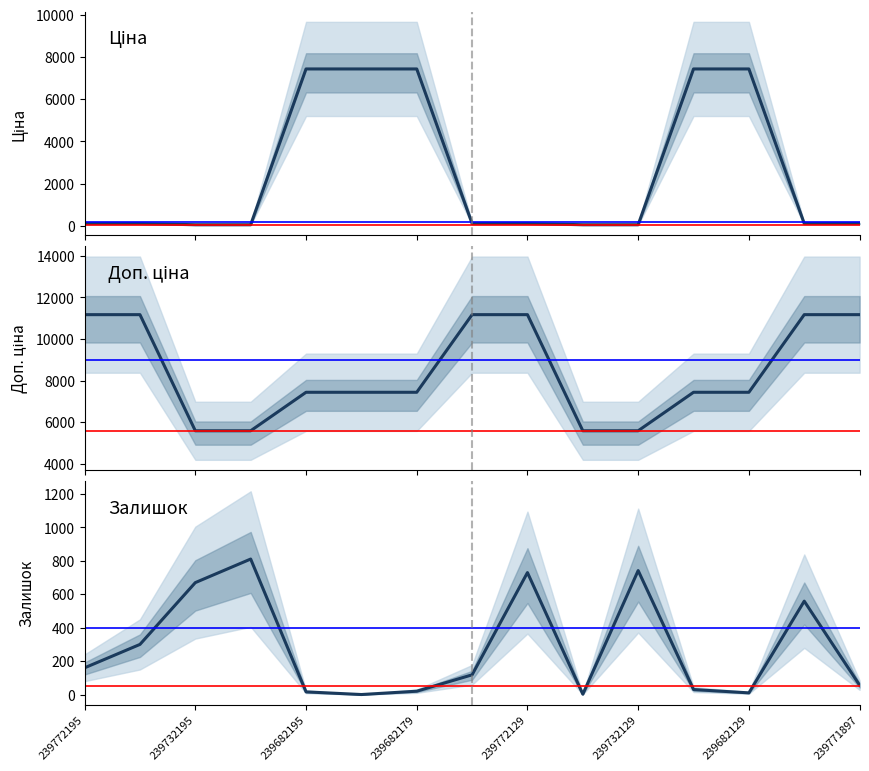

How many values in the Доп. ціна series exceed 7436?

11